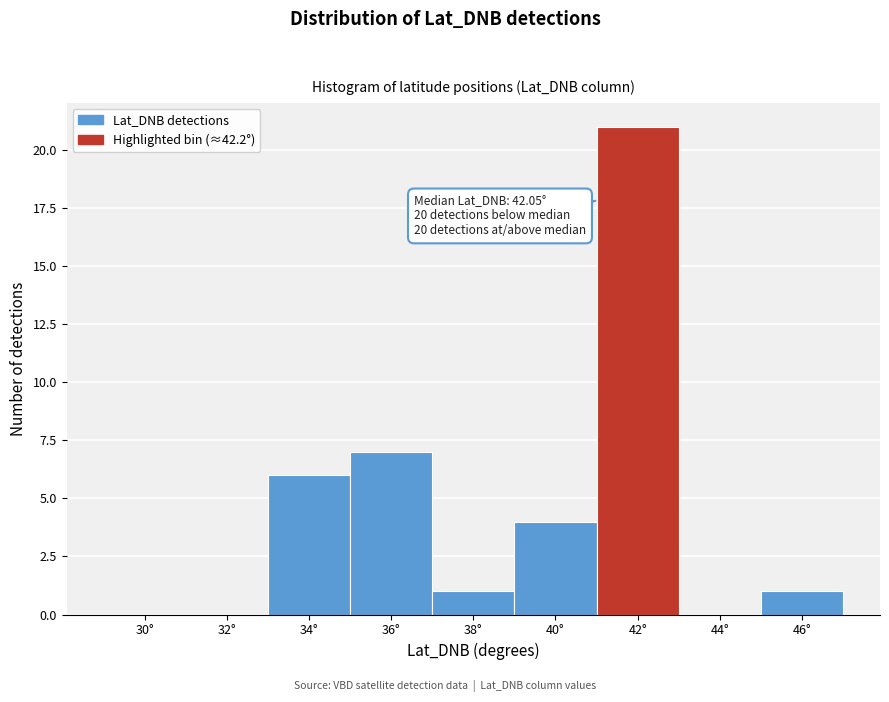

Reading right to left, list all the values displayed in this chart.

46°=1	44°=0	42°=21	40°=4	38°=1	36°=7	34°=6	32°=0	30°=0